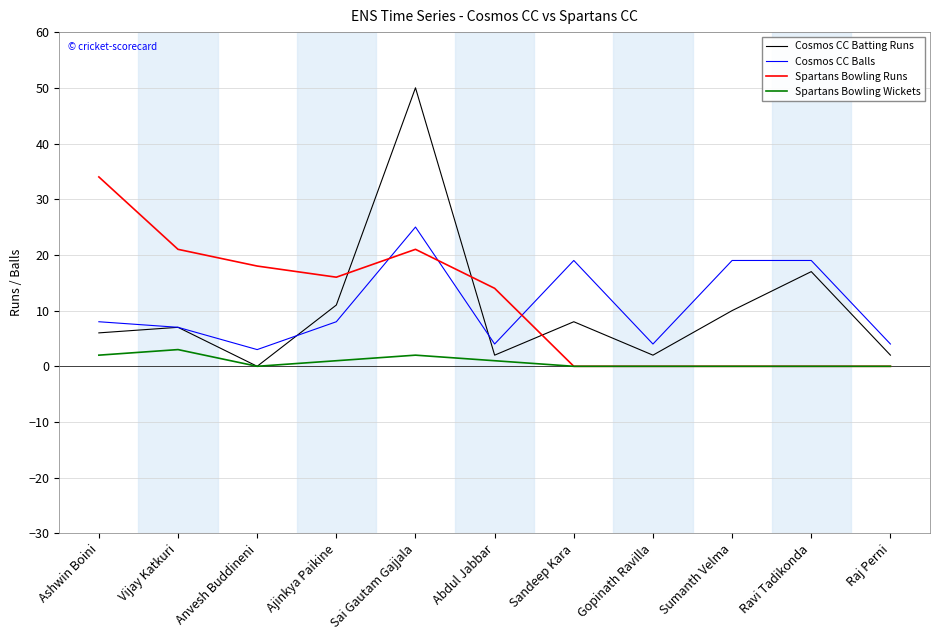

Between Anvesh Buddineni and Raj Perni, which series saw the biggest shift?

Spartans Bowling Runs